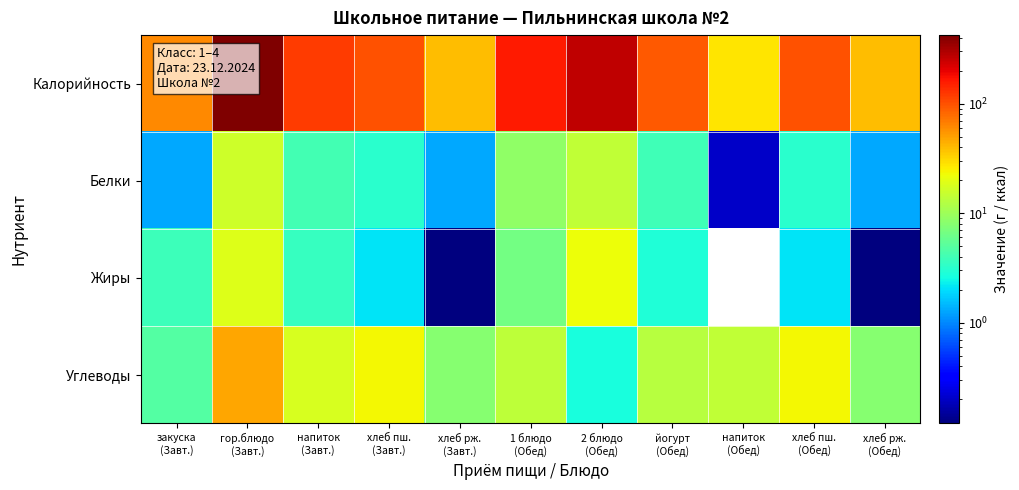

True or false: Углеводы has a value of 6.1 at йогурт (Обед).

False